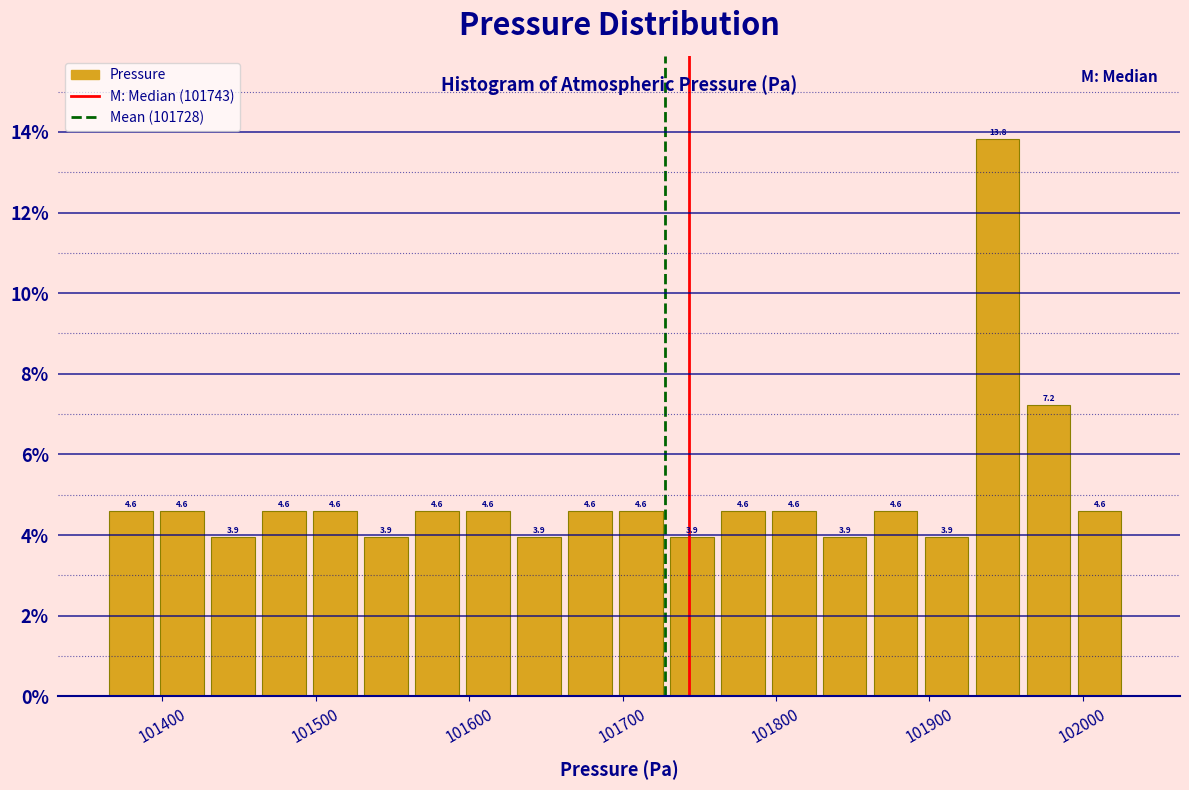

Around what value on the x-axis is the tallest bar? Give the approximate position of its centre, as read against the axis.

101940